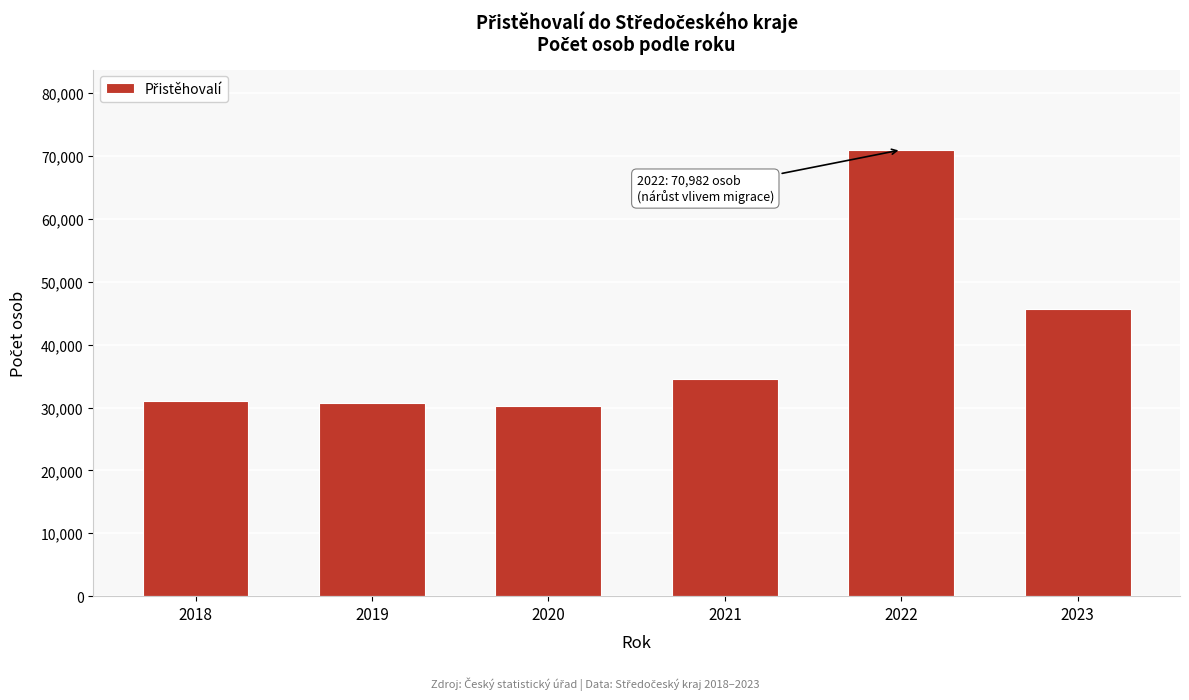

At which label is the value closest to 50588?

2023